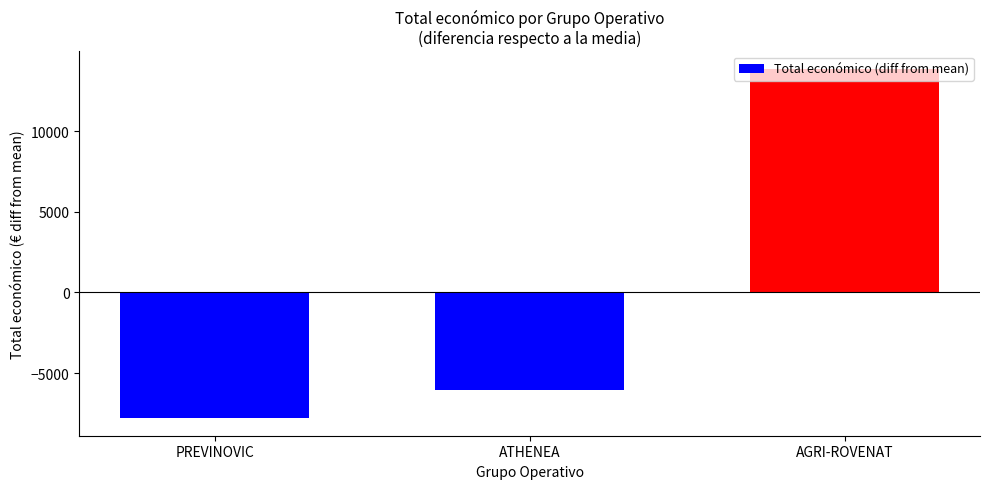

True or false: the data shows 19080.0 at AGRI-ROVENAT.

False